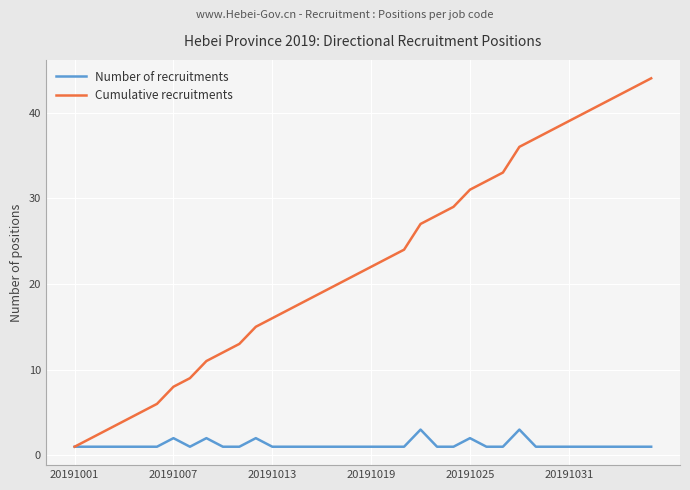

What is the sum of all Cumulative recruitments values?

809